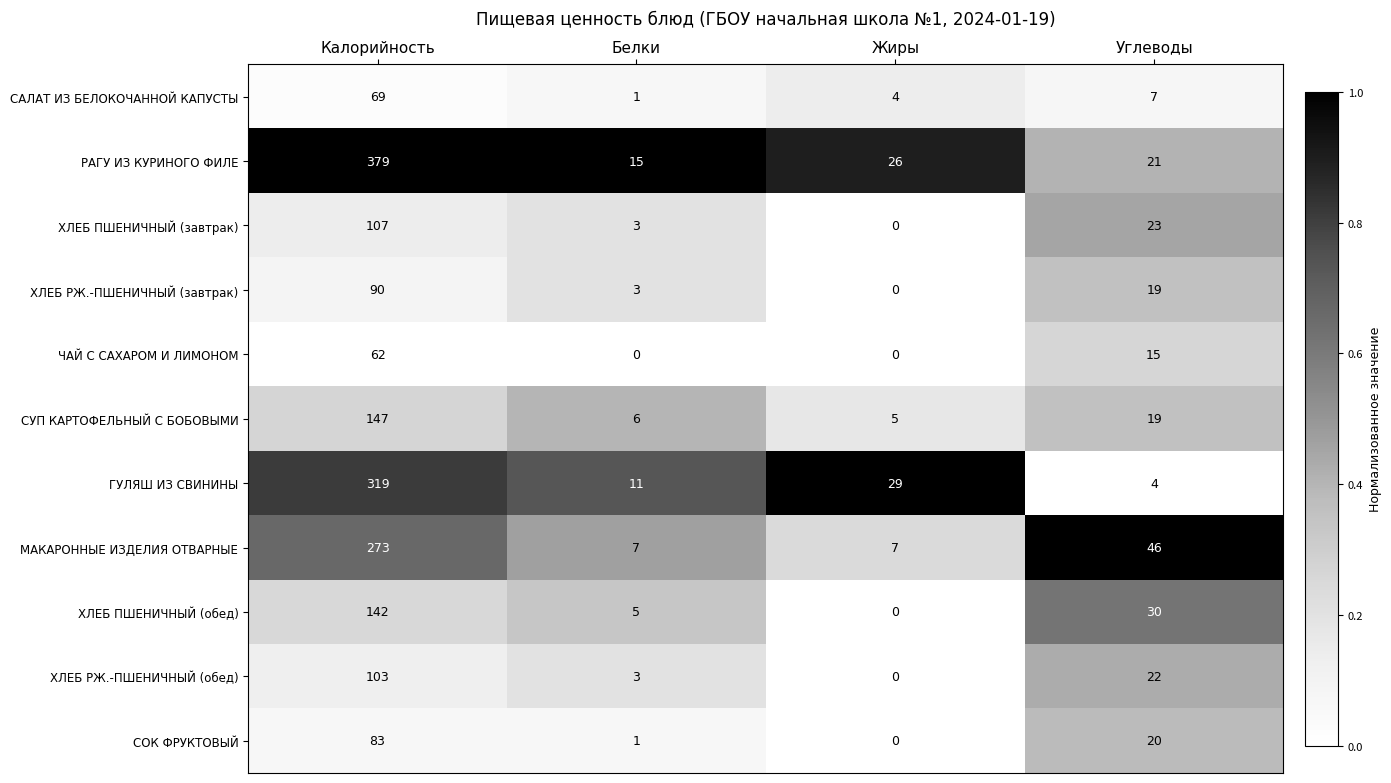

What is the difference between the ЧАЙ С САХАРОМ И ЛИМОНОМ values at Углеводы and Калорийность?

47